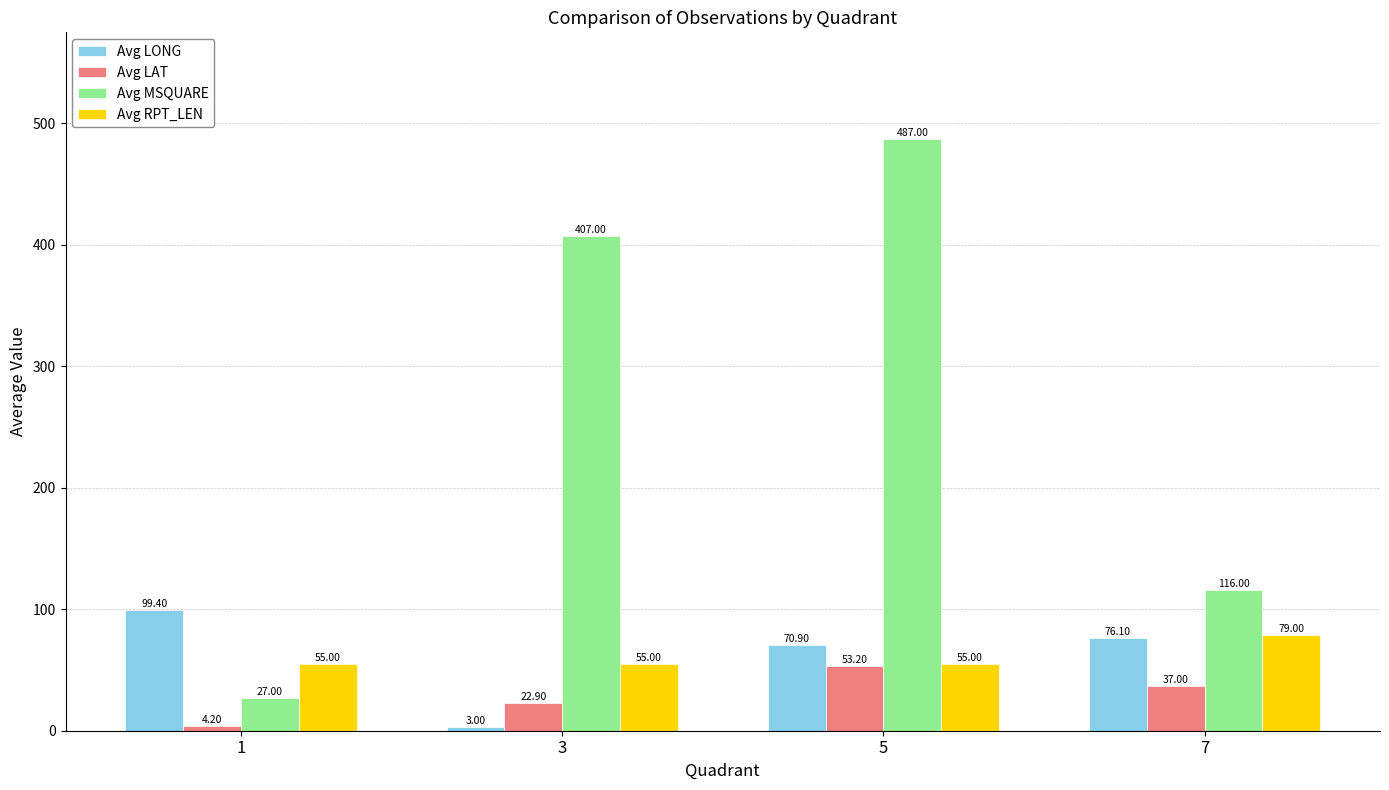

Reading left to right, list all the values displayed in this chart.

Avg LONG: 99.4	3.0	70.9	76.1
Avg LAT: 4.2	22.9	53.2	37.0
Avg MSQUARE: 27.0	407.0	487.0	116.0
Avg RPT_LEN: 55.0	55.0	55.0	79.0